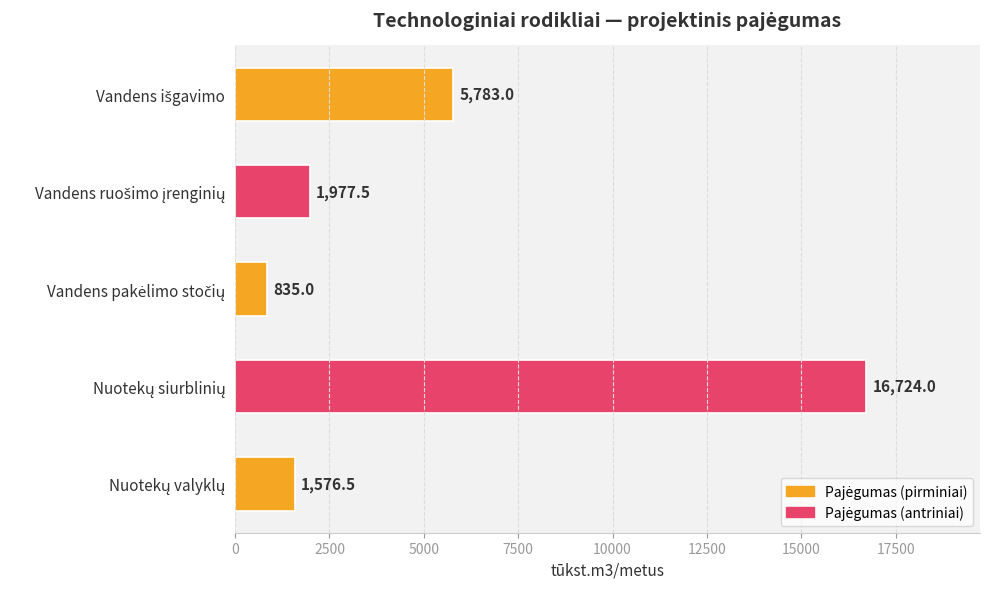

What is the value of the 2nd bar from the top?

1977.5